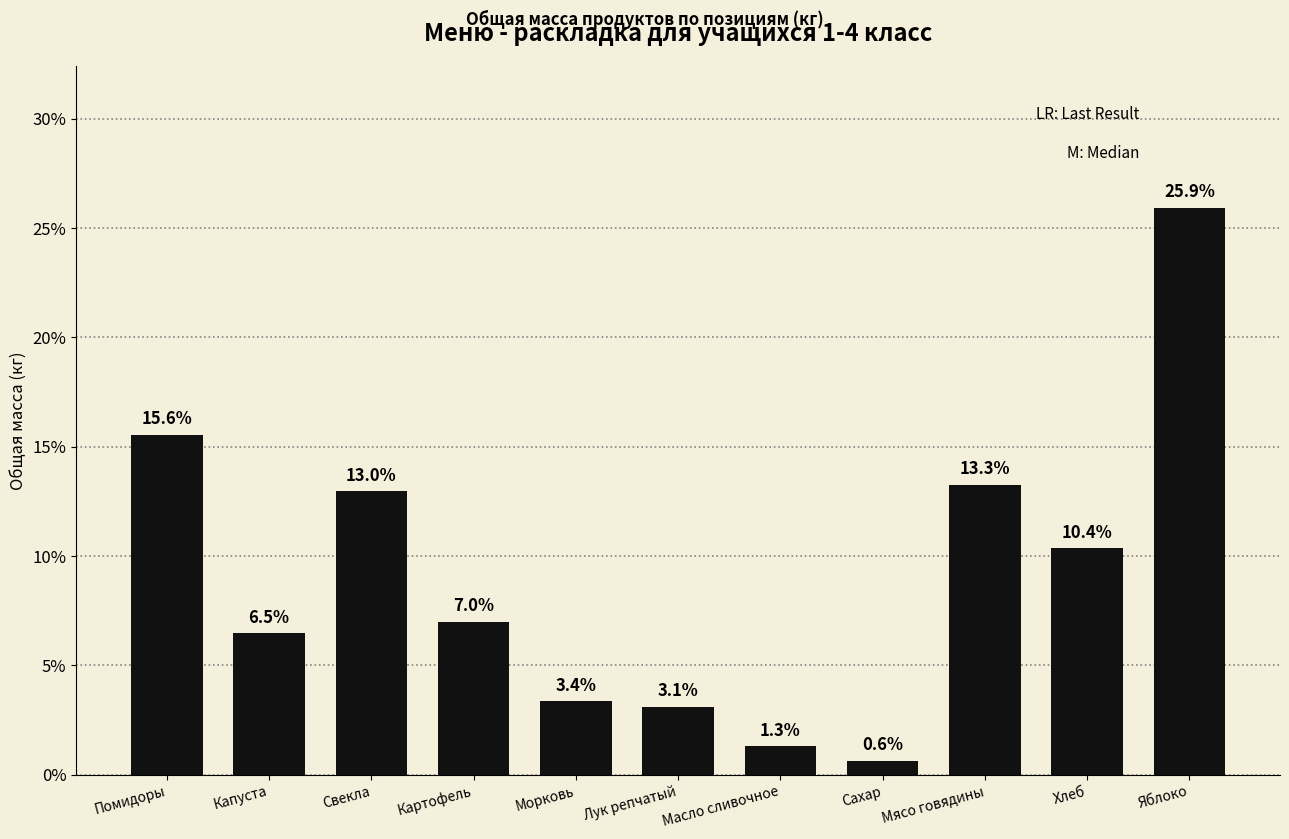

What is the difference between the values at Помидоры and Хлеб?

5.2